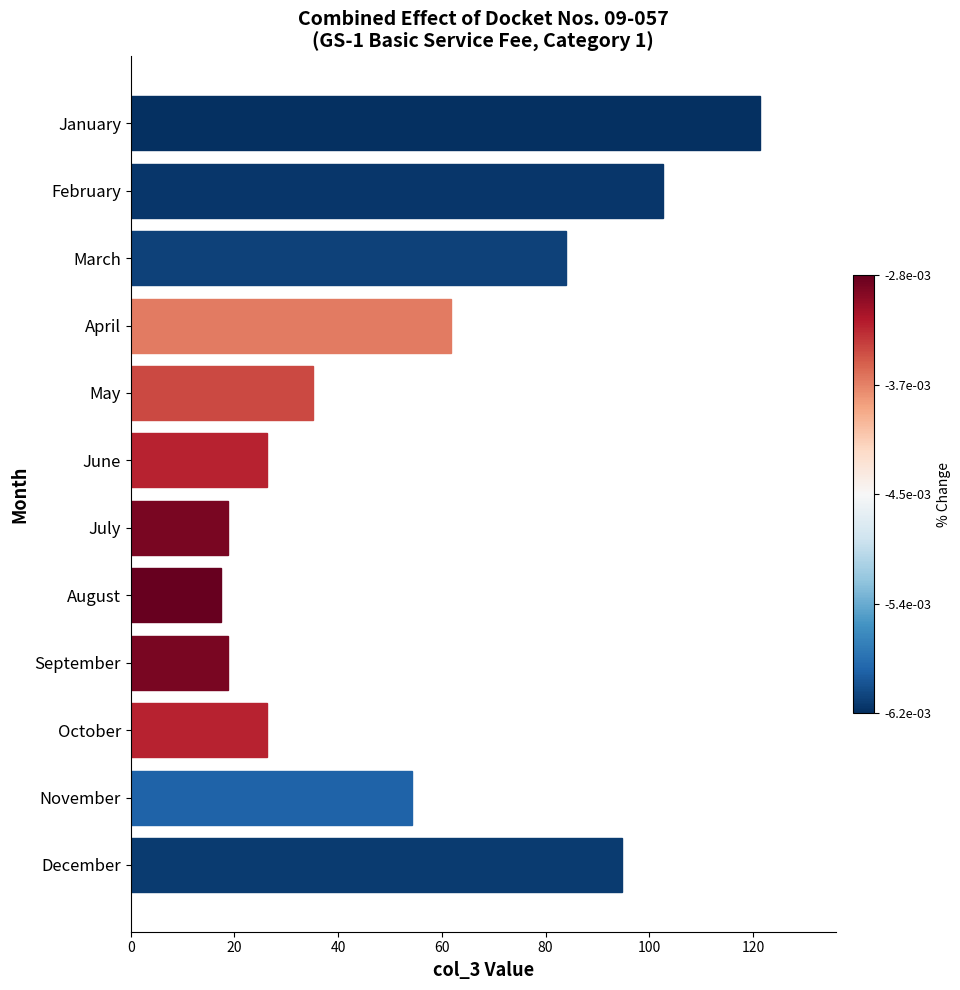

Is it true that the value at December is 150.9?

False